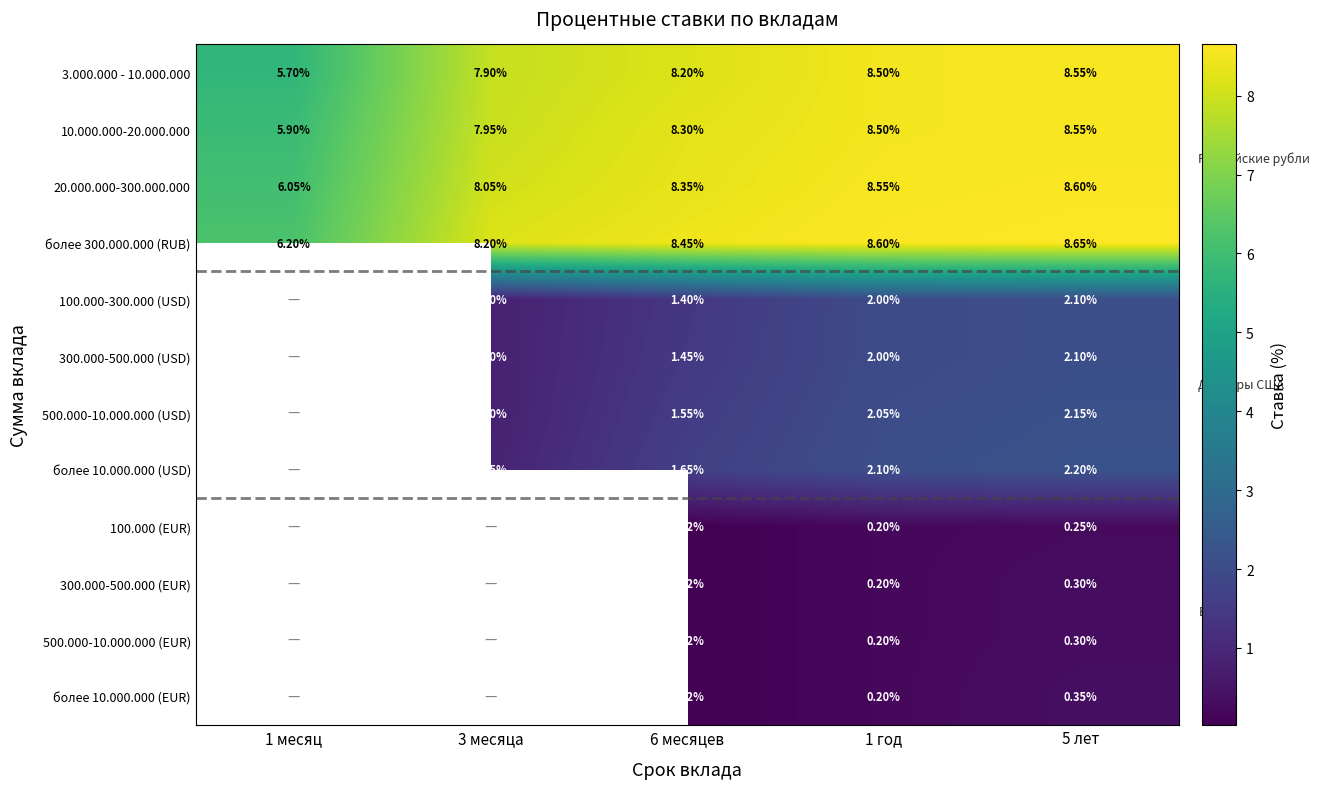

Is the value of более 10.000.000 (USD) at 3 месяца greater than the value of более 10.000.000 (EUR) at 1 год?

Yes